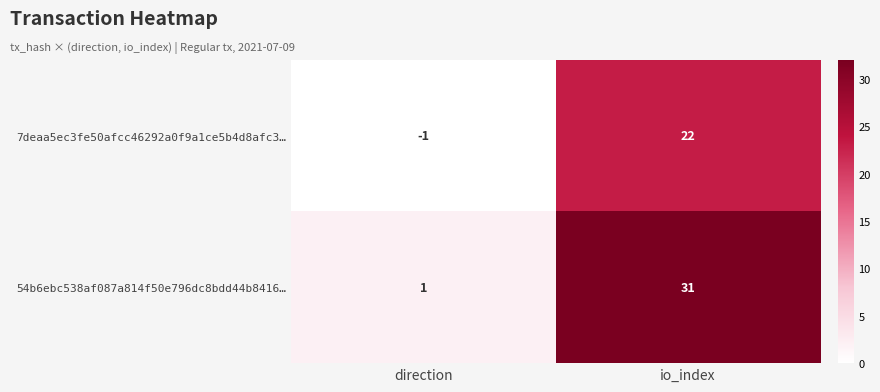

Between direction and io_index, which series saw the biggest shift?

54b6ebc538af087a814f50e796dc8bdd44b8416…